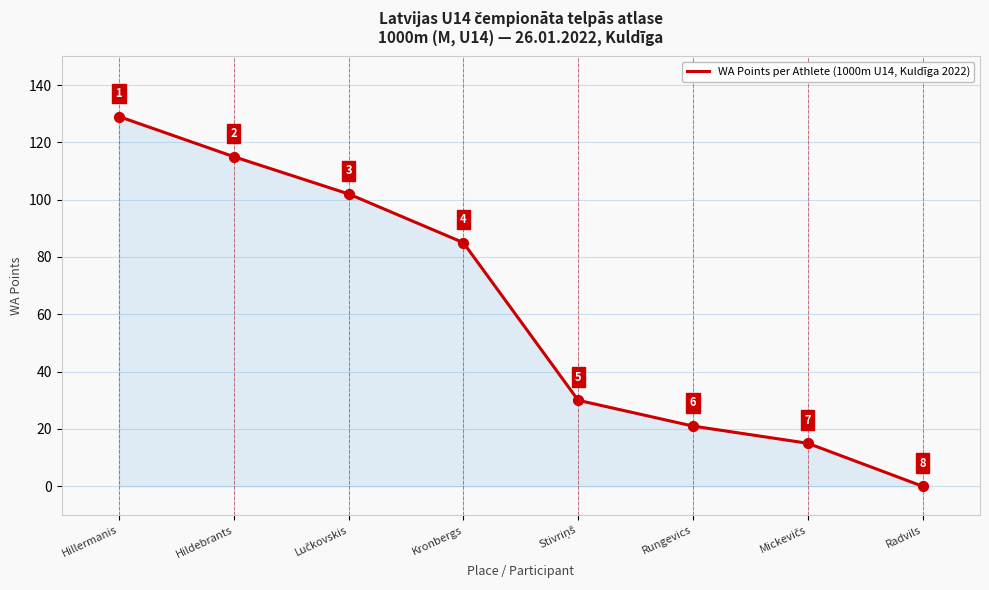

What is the change in value from Hillermanis to Rungevics?

-108